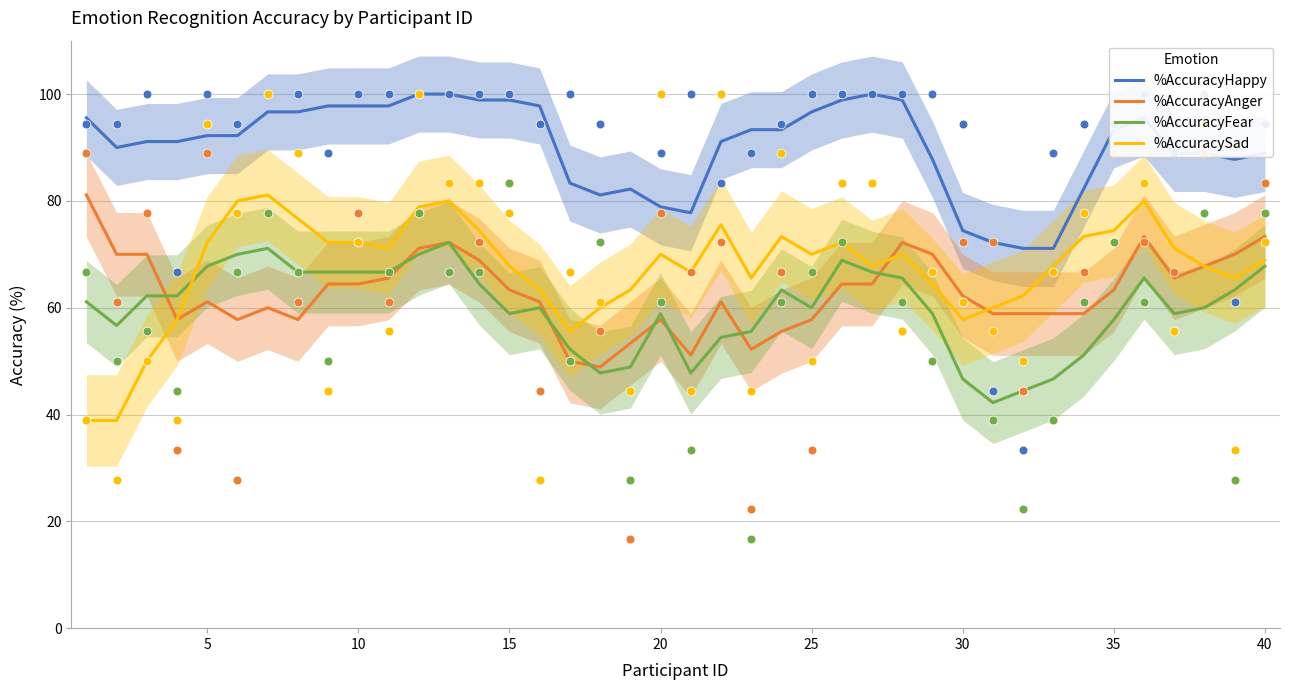

Which series reaches the maximum Y coordinate?

%AccuracyHappy